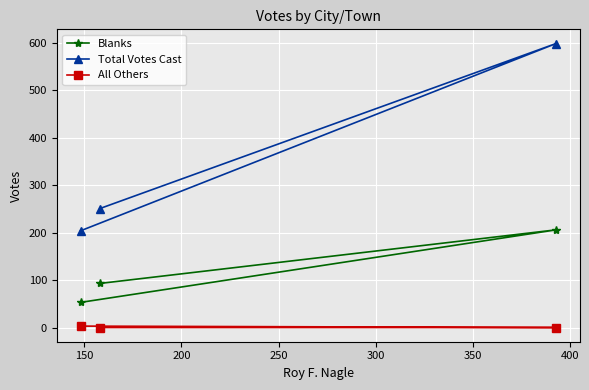

Does the chart display data point markers on the line(s)?

Yes